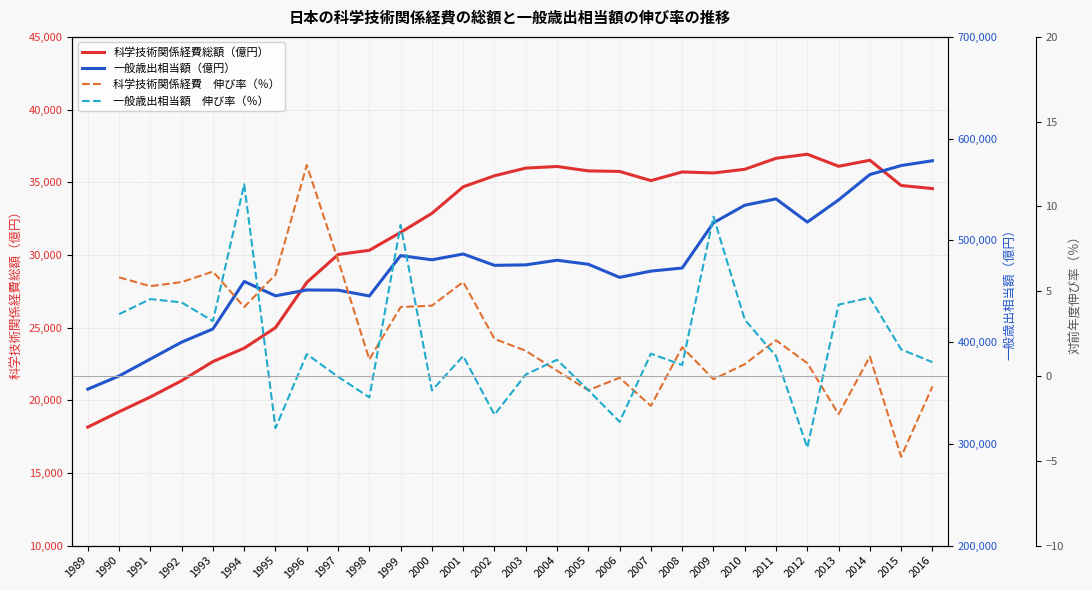

Which series has the largest total across all categories?

一般歳出相当額（億円）